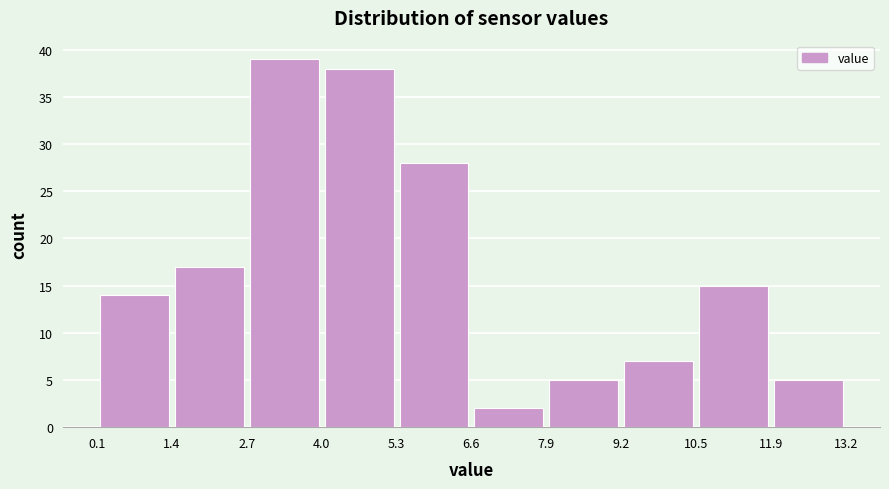

Reading left to right, transcribe this chart: for each bar, give the range it covers on the x-axis and its height. The values are not printed on the chart, so give them approximately, as read against the axis.

0.1 to 1.4: 14
1.4 to 2.7: 17
2.7 to 4.0: 39
4.0 to 5.3: 38
5.3 to 6.6: 28
6.6 to 7.9: 2
7.9 to 9.2: 5
9.2 to 10.5: 7
10.5 to 11.9: 15
11.9 to 13.2: 5